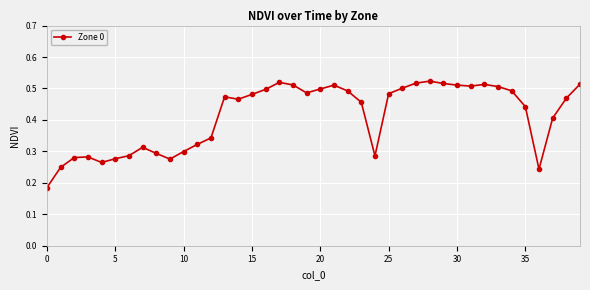

True or false: the data has more than 2 interior local peaks.

True